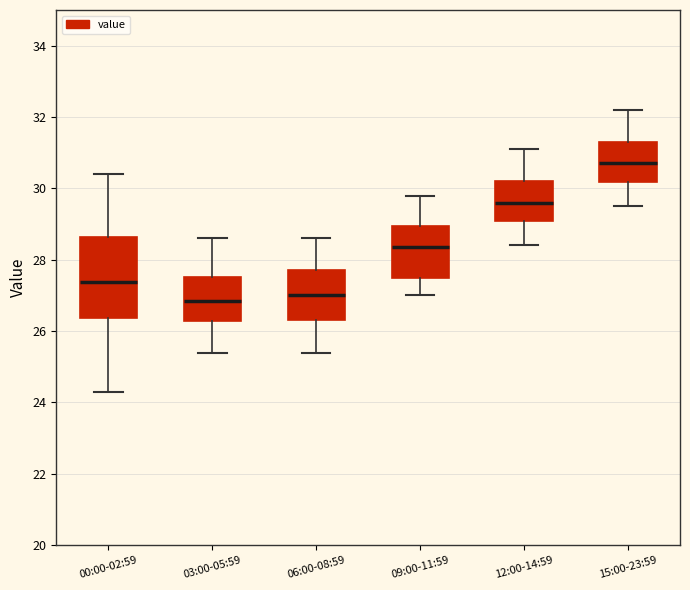

Which box's median line is the highest?

15:00-23:59